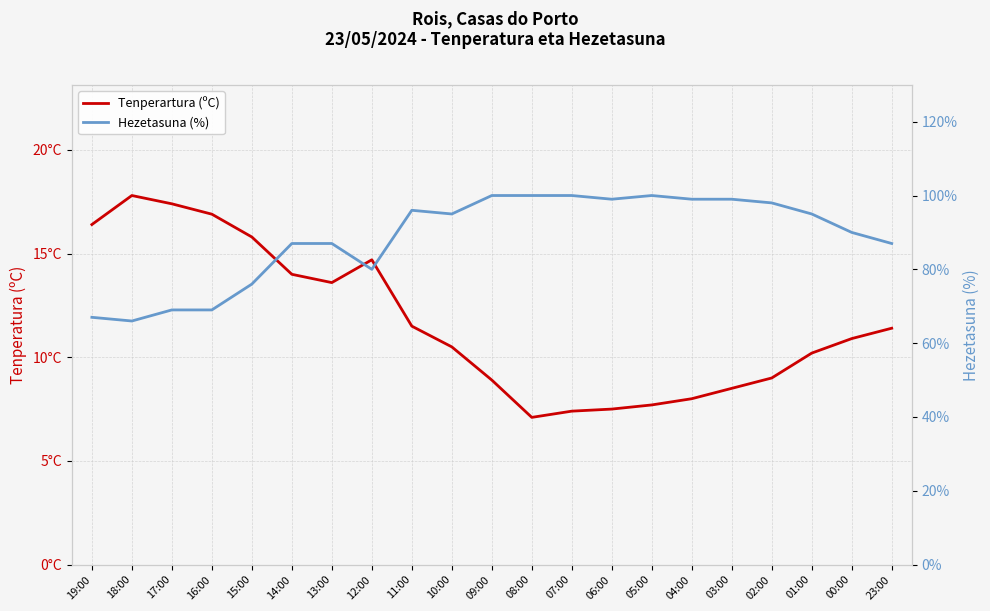

True or false: Hezetasuna (%) has more than 0 interior local peaks.

True